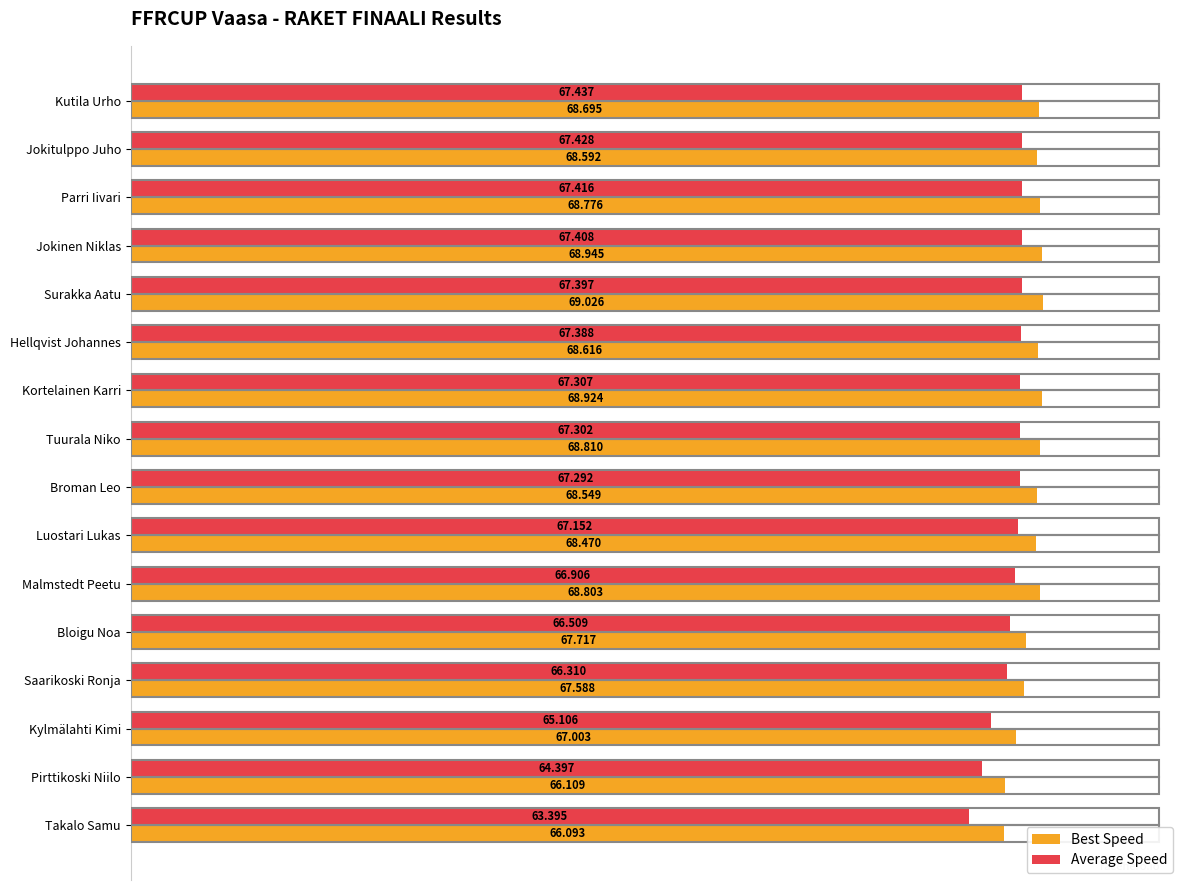

How many data points does each series have?

16